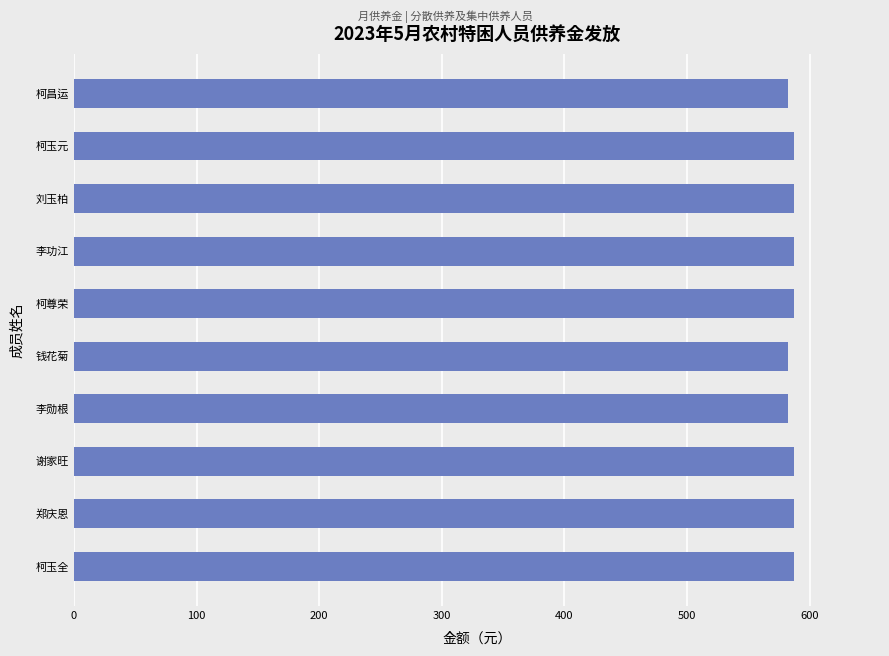

Reading top to bottom, what are all the values shown in this chart?

582	587	587	587	587	582	582	587	587	587